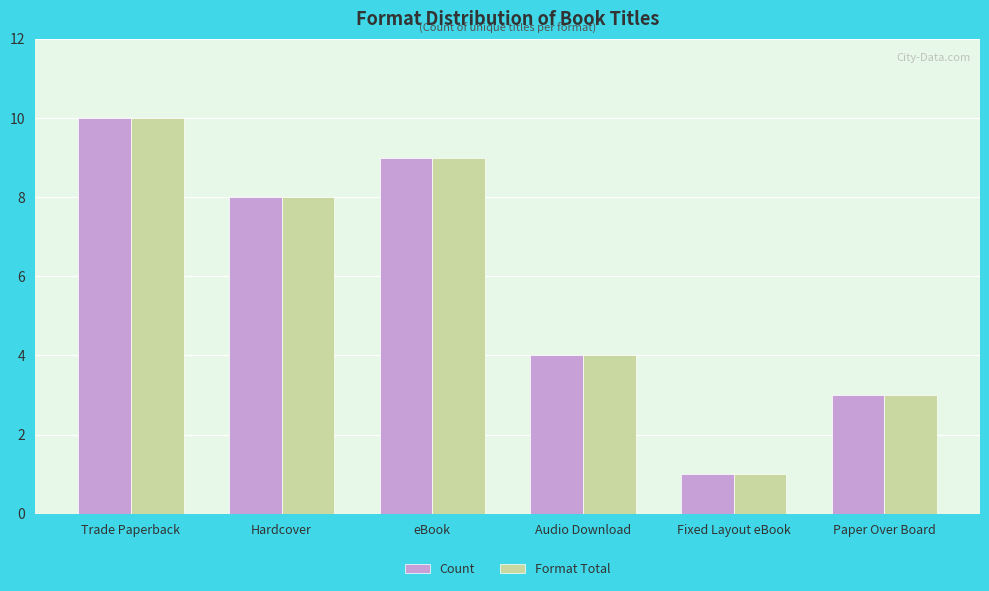

What is the label of the 3rd bar from the right?

Audio Download